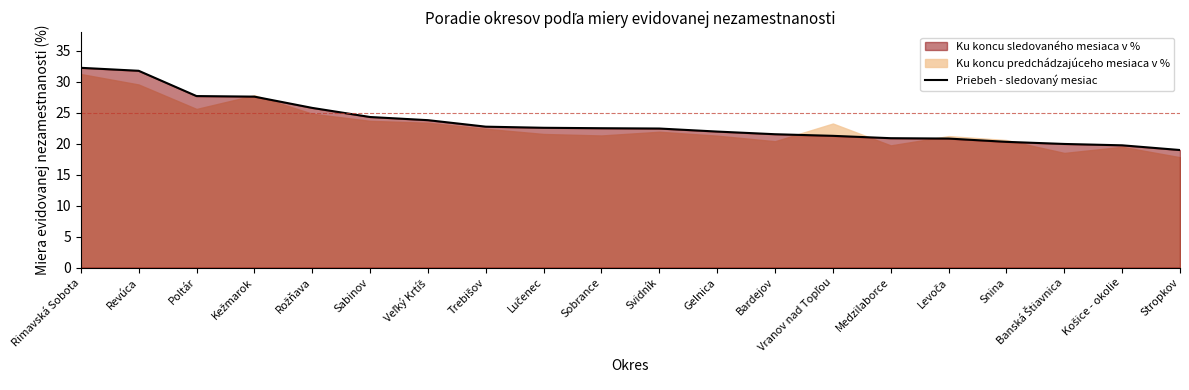

The value at Poltár is 27.7. True or false?

True